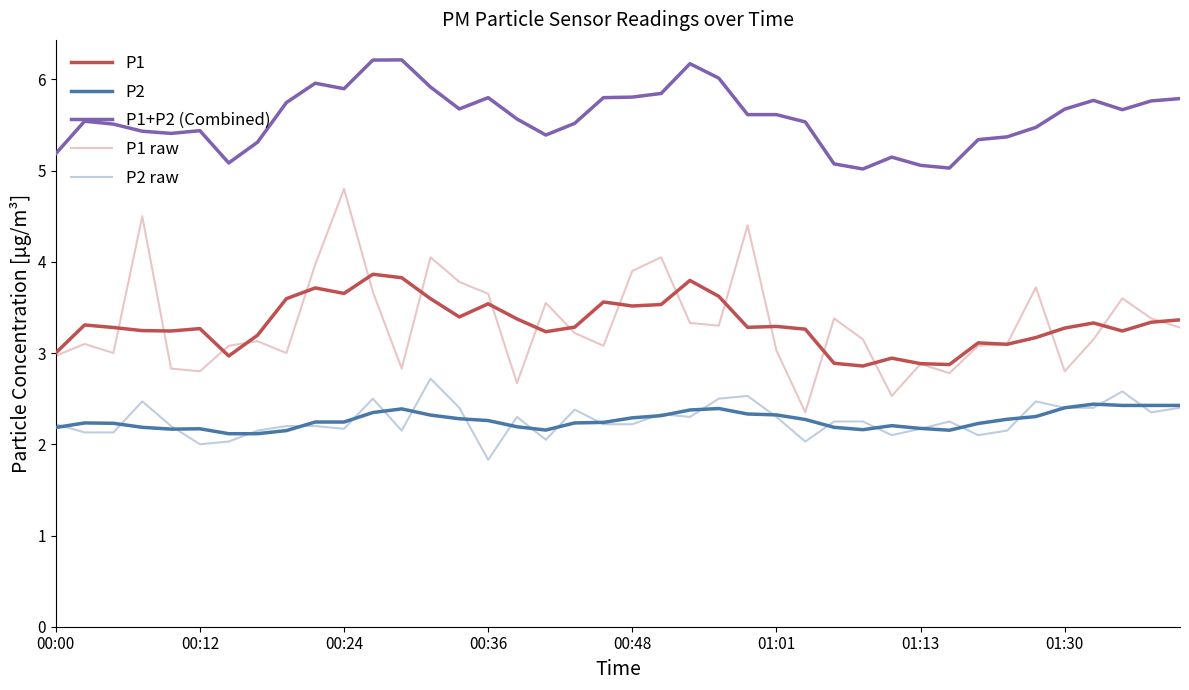

Rank the series by their maximum value, from highest to lowest.

P1+P2 (Combined), P1 raw, P1, P2 raw, P2